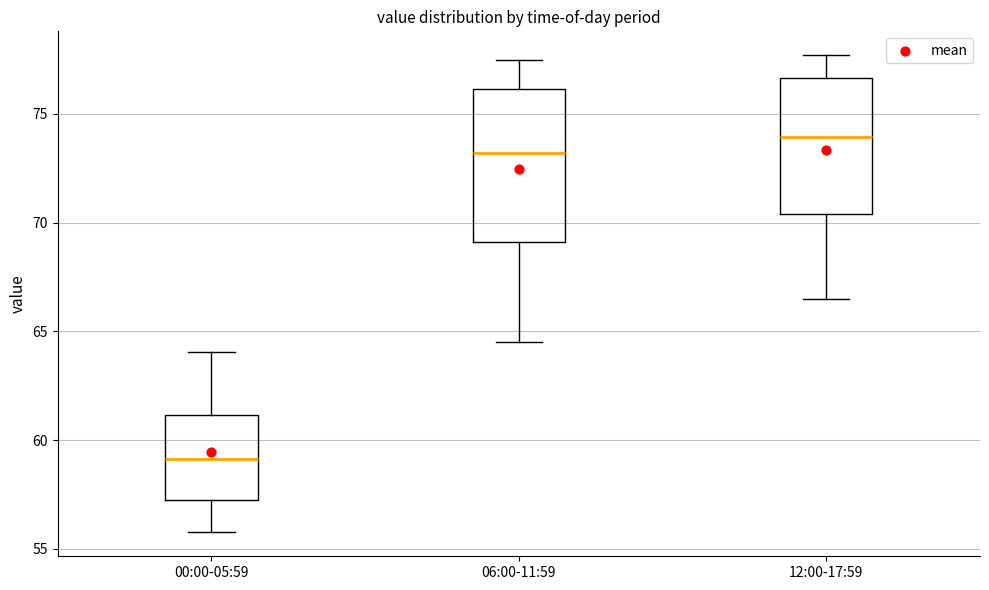

Reading left to right, read every box against the y-axis: the position of its median line, the range the box covers, and the ends of its whiskers. The values are not printed on the chart, so give them approximately, as read against the axis.

00:00-05:59: median 59.0, box 57.5 to 61.0, whiskers 56.0 to 64.0
06:00-11:59: median 73.0, box 69.0 to 76.0, whiskers 64.5 to 77.5
12:00-17:59: median 74.0, box 70.5 to 76.5, whiskers 66.5 to 77.5